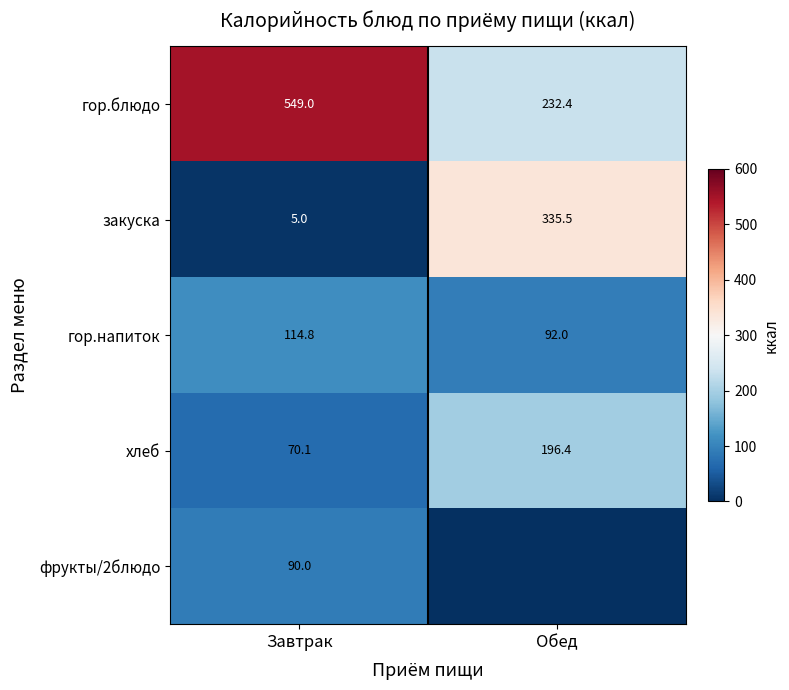

What is the difference between the закуска values at Завтрак and Обед?

330.5